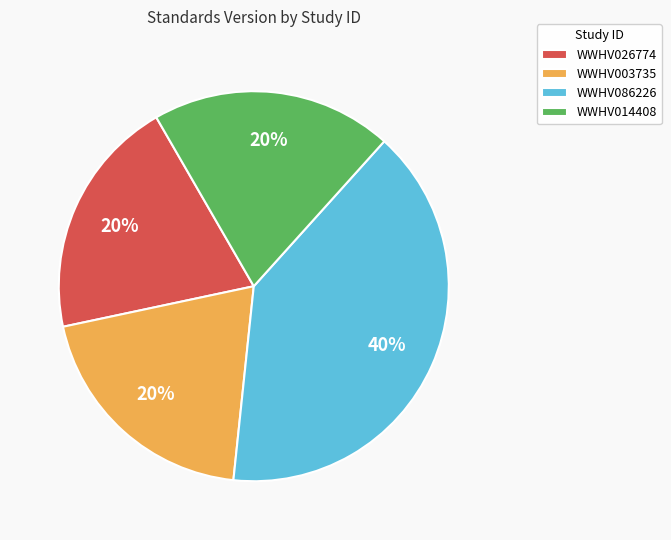

True or false: WWHV003735 accounts for 26% of the total.

False